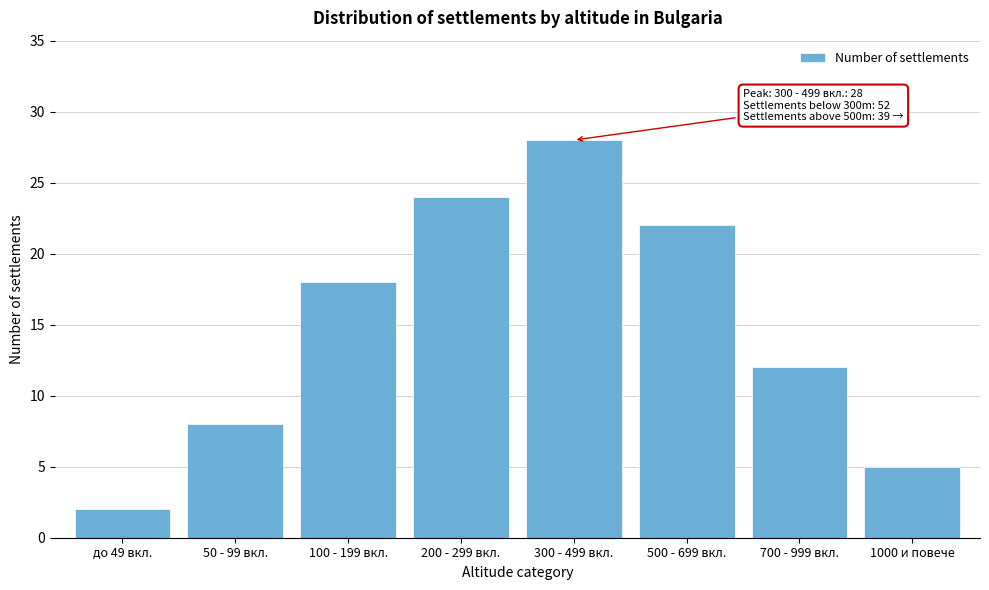

Reading right to left, transcribe all the data shown in this chart.

1000 и повече=5	700 - 999 вкл.=12	500 - 699 вкл.=22	300 - 499 вкл.=28	200 - 299 вкл.=24	100 - 199 вкл.=18	50 - 99 вкл.=8	до 49 вкл.=2